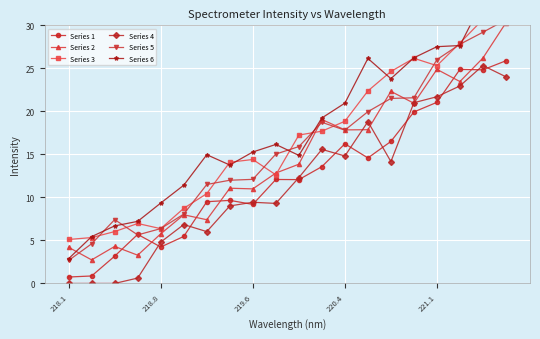

True or false: Series 5 and Series 4 intersect in this chart.

False